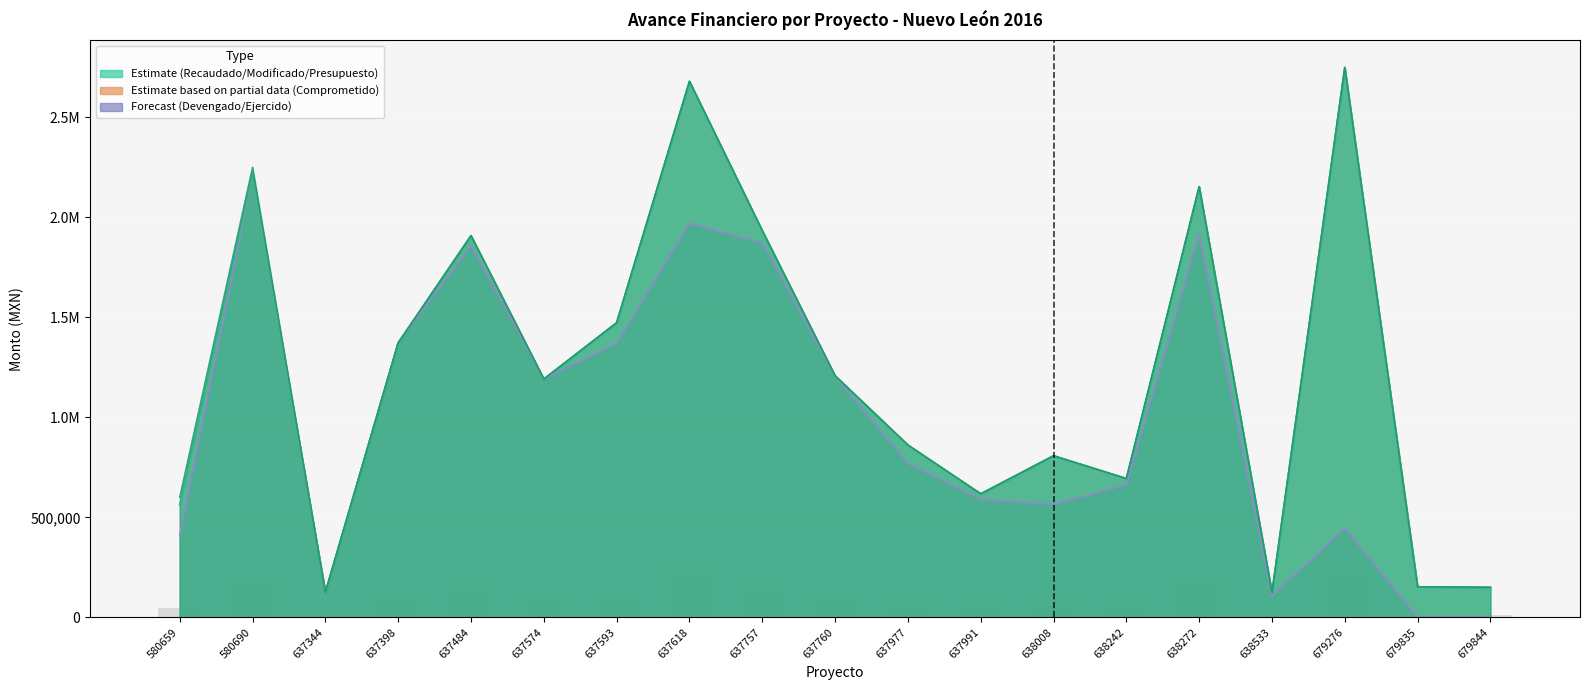

How many bars are there in total?

114